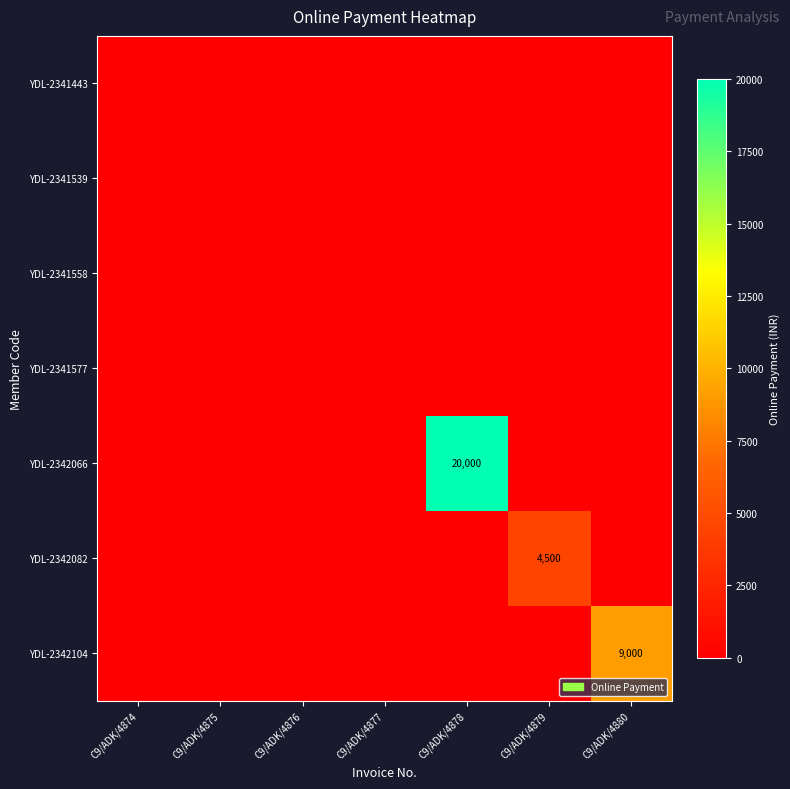

Is it true that YDL-2342066 equals 0 at C9/ADK/4879?

True